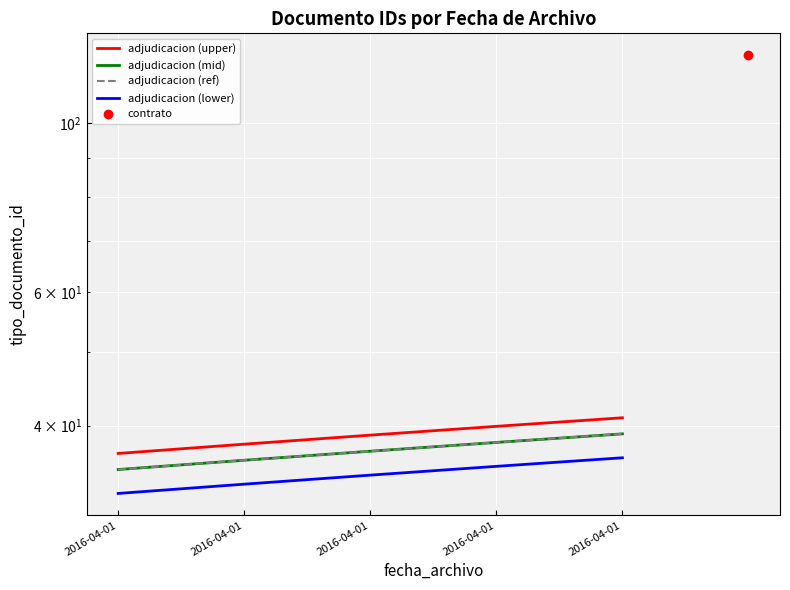

What is the total value across all series at 2016-04-01?

139.3